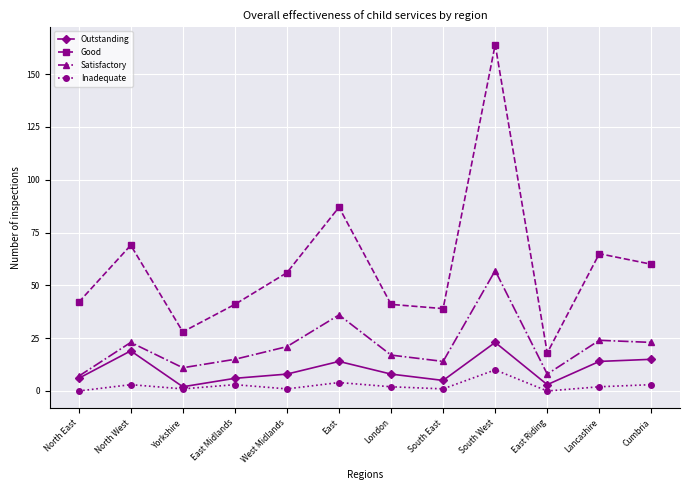

Which series has the largest range (max minus min)?

Good